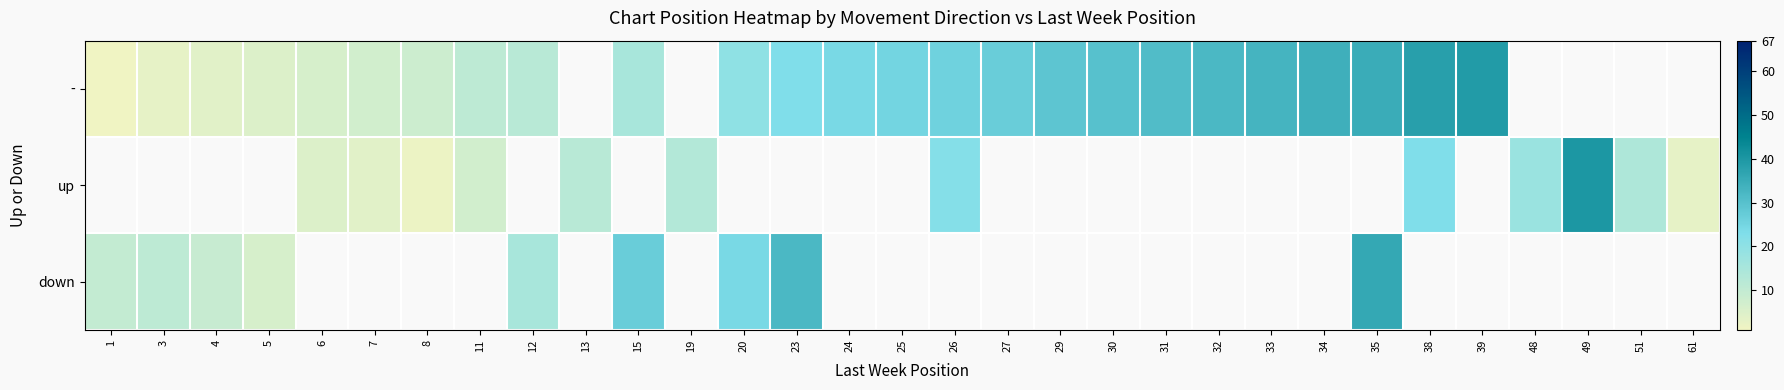

Is the value of up at 38 greater than the value of - at 13?

No